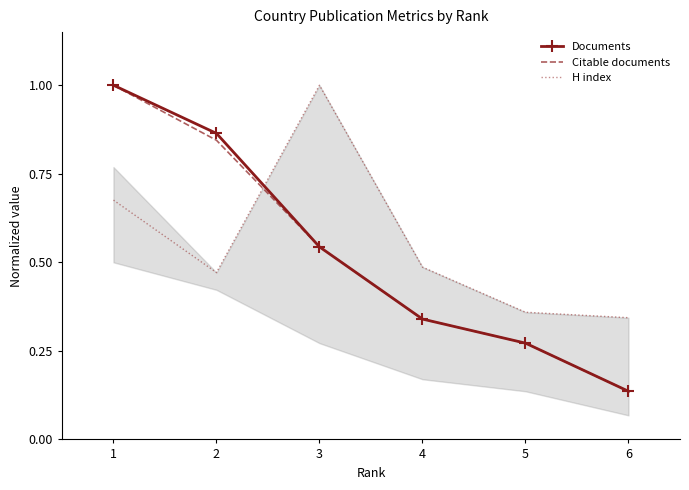

How many Documents values are between 0 and 1?

6